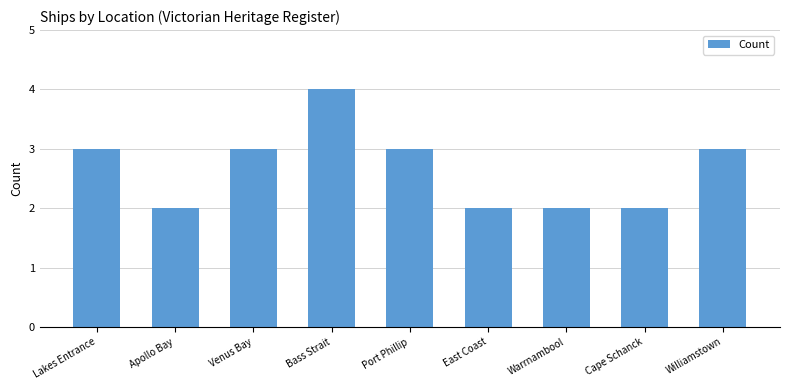

Reading left to right, list all the values displayed in this chart.

Lakes Entrance=3	Apollo Bay=2	Venus Bay=3	Bass Strait=4	Port Phillip=3	East Coast=2	Warrnambool=2	Cape Schanck=2	Williamstown=3